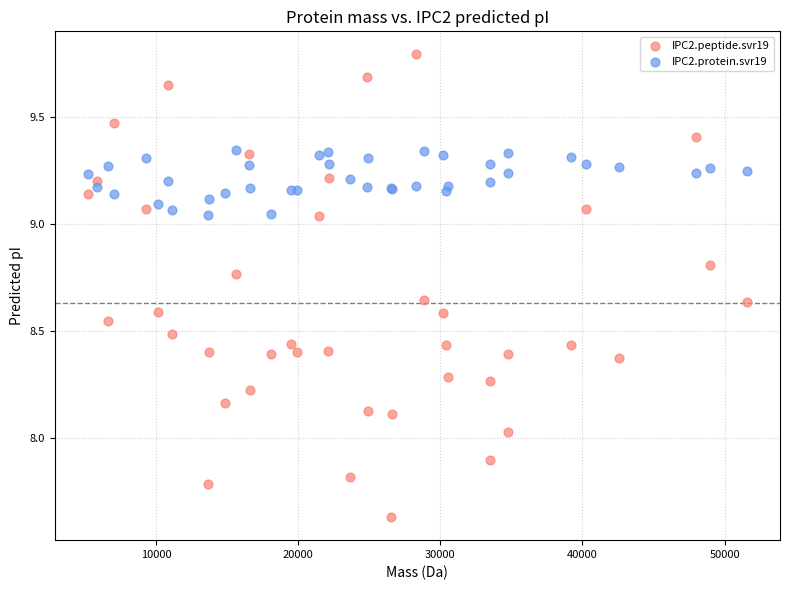

Which series contains the highest Y value?

IPC2.peptide.svr19